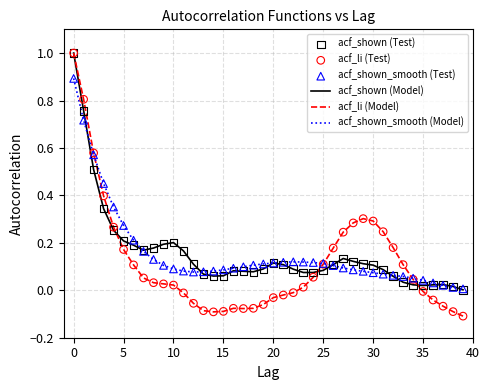

Which series has the largest range (max minus min)?

acf_li (Model)